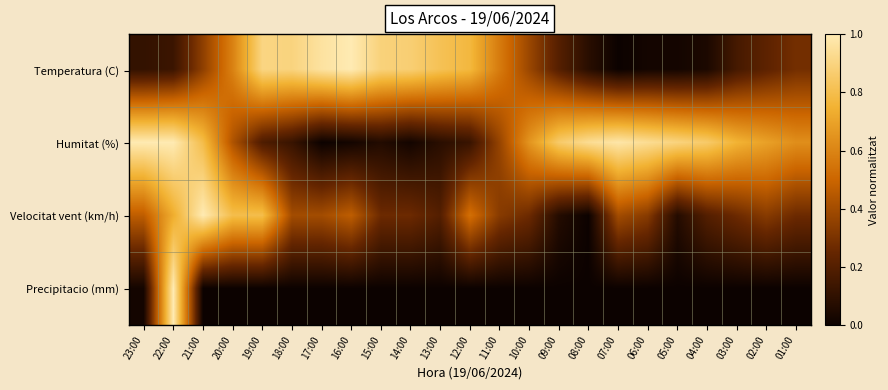

What is the greatest value displayed?

1.0